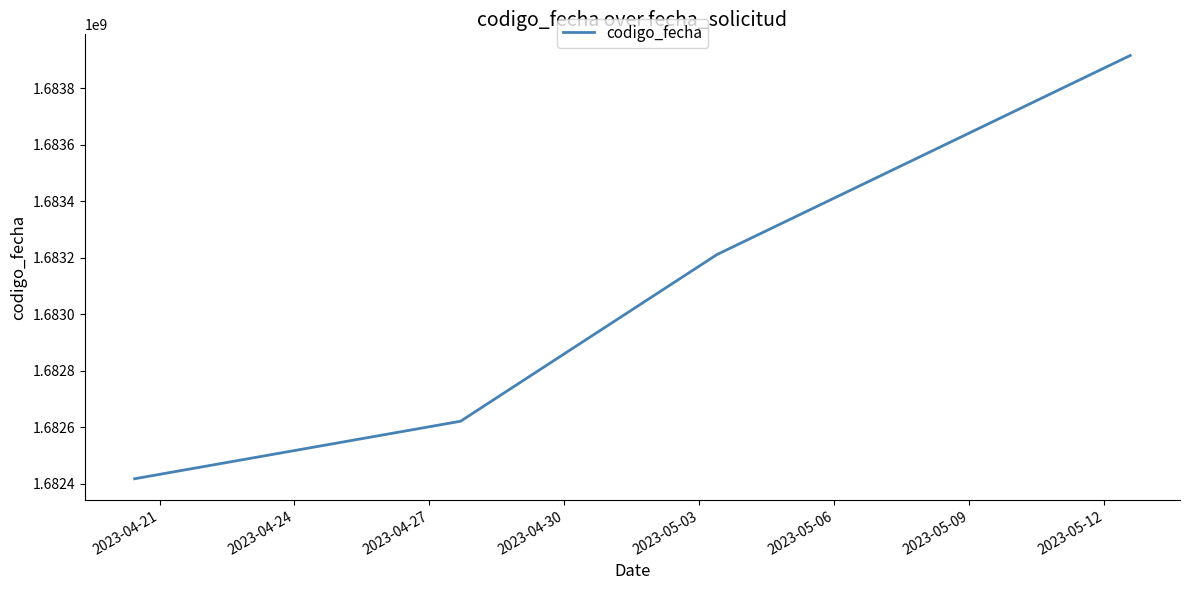

Reading right to left, extract all data points from this chart.

1683915556	1683211264	1682621064	1682417523